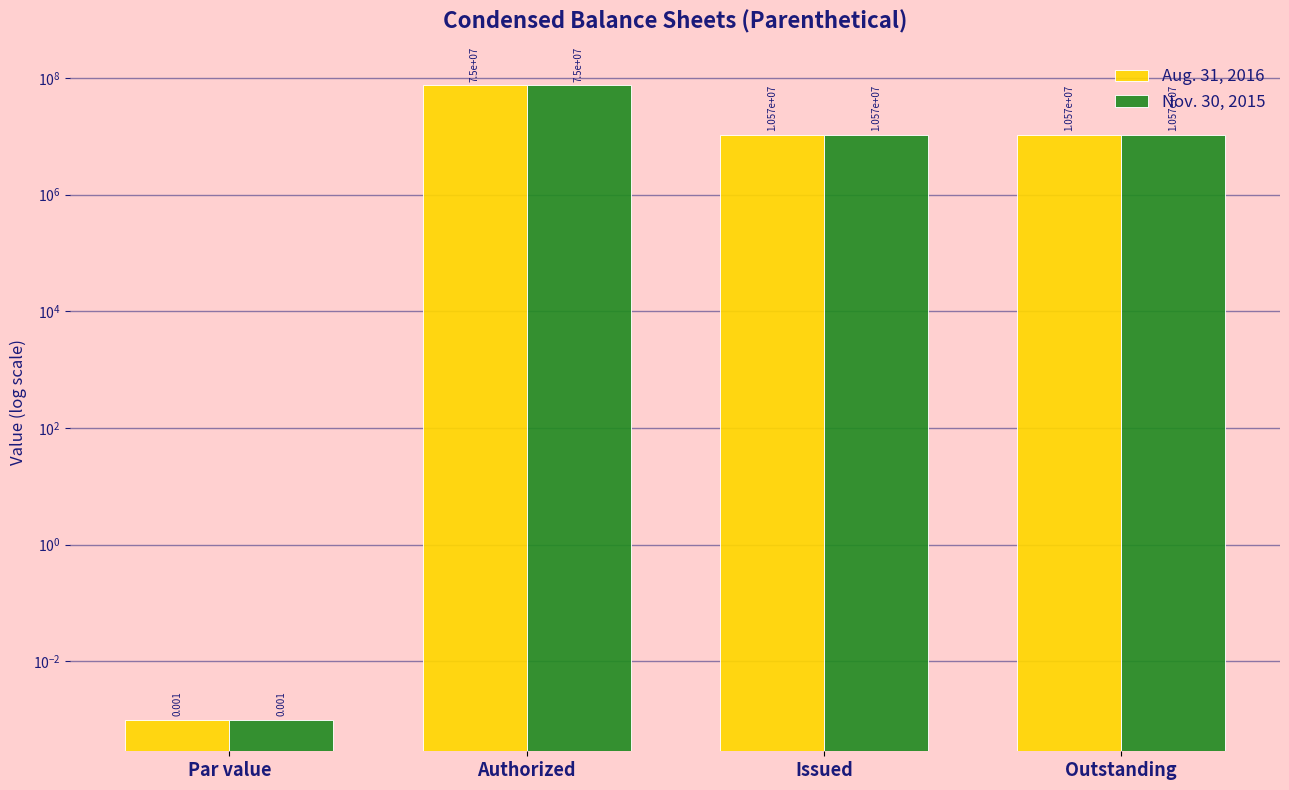

How many Aug. 31, 2016 values are between 10570000 and 75000000?

3